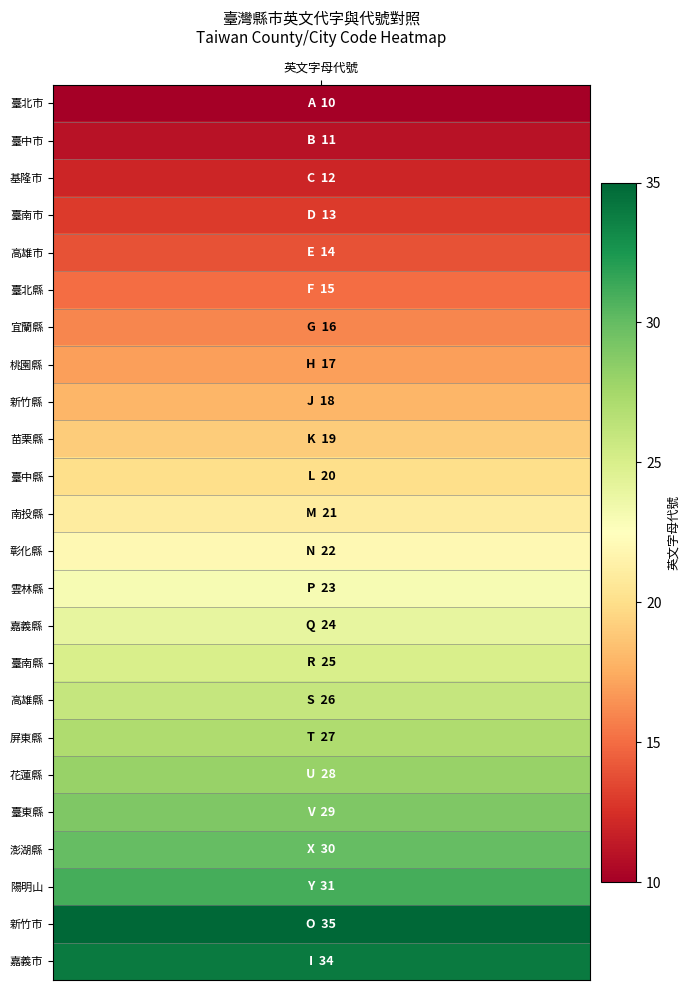

What is the smallest value displayed?

10